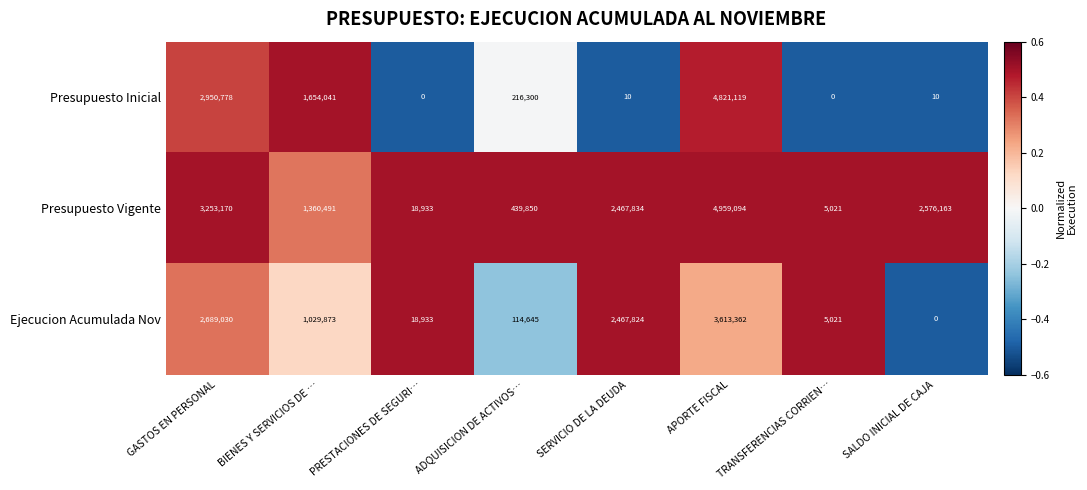

List the labels in order of Presupuesto Vigente value, smallest first.

TRANSFERENCIAS CORRIEN…, PRESTACIONES DE SEGURI…, ADQUISICION DE ACTIVOS…, BIENES Y SERVICIOS DE …, SERVICIO DE LA DEUDA, SALDO INICIAL DE CAJA, GASTOS EN PERSONAL, APORTE FISCAL